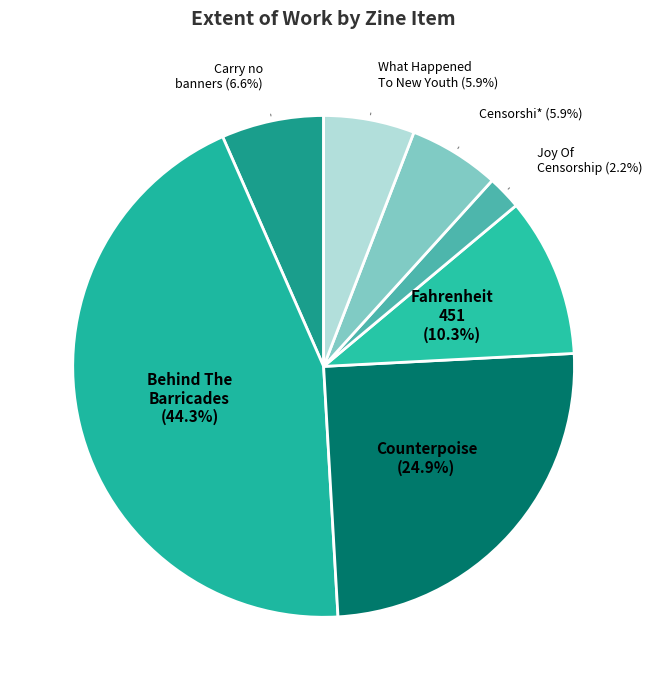

How many slices are in this pie chart?

7